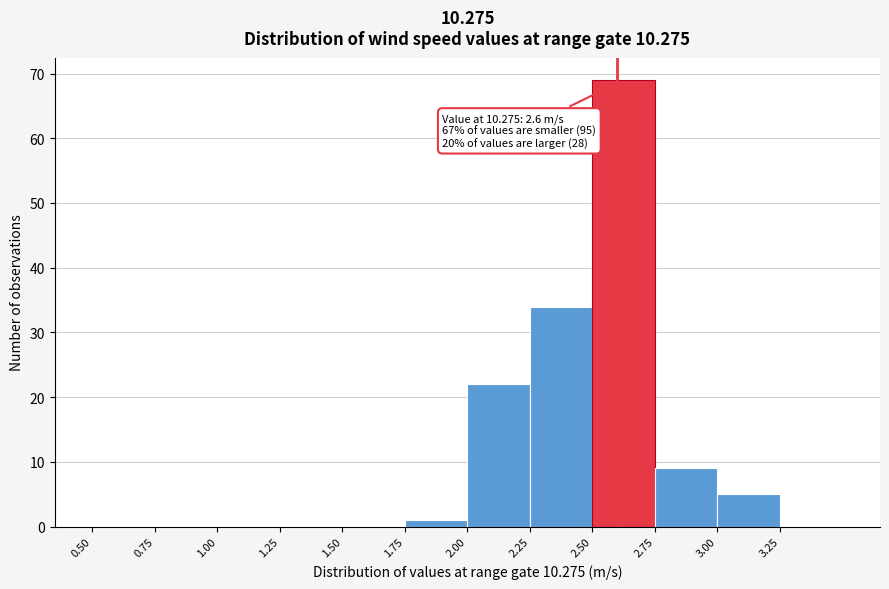

Which range on the x-axis has the tallest bar?

2.50 to 2.75